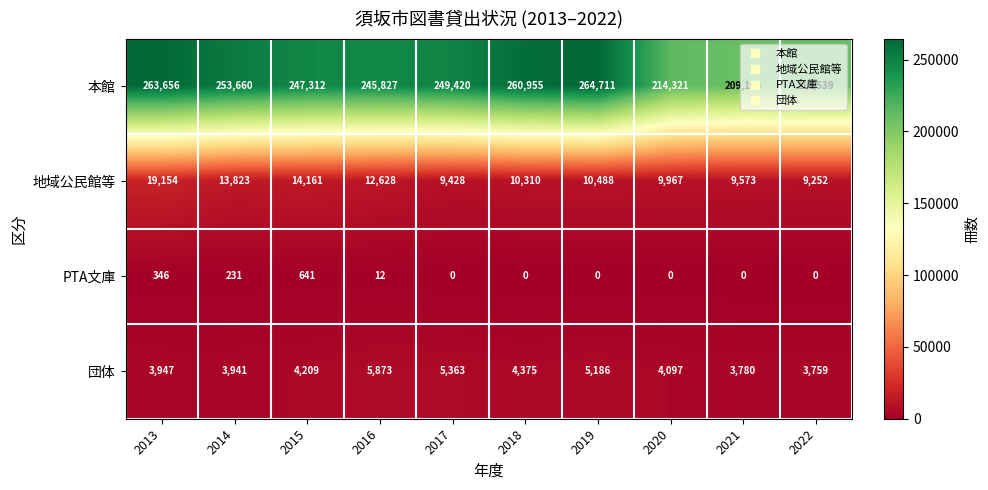

Where does the 本館 series first go above 249420?

2013